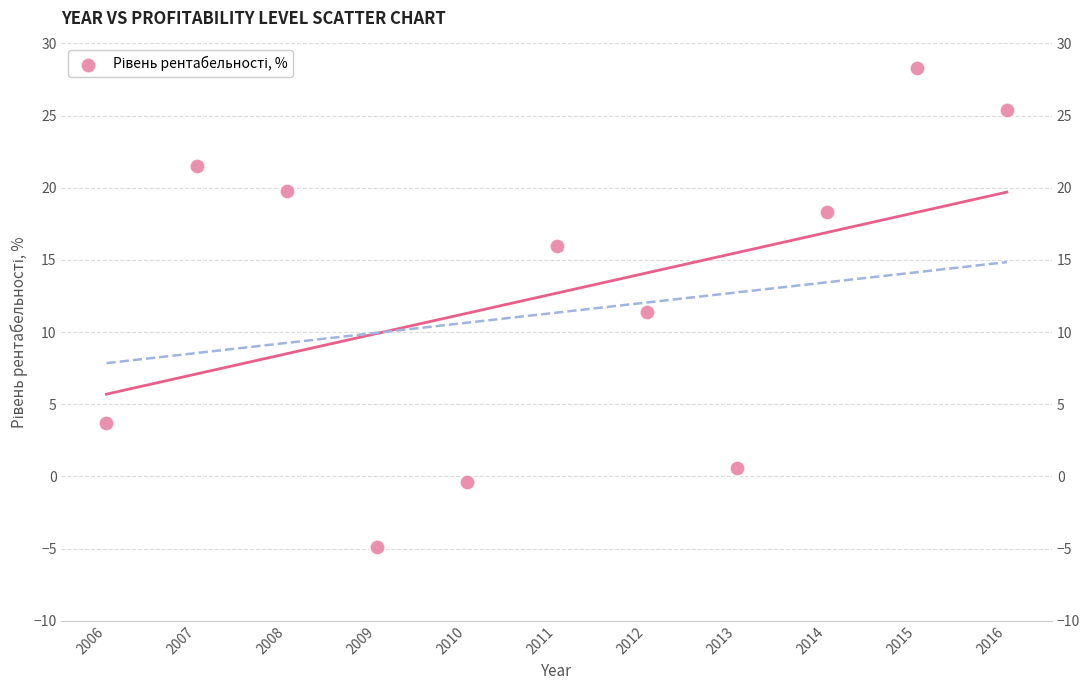

What Y value in the scatter plot is closest to 11?

11.4